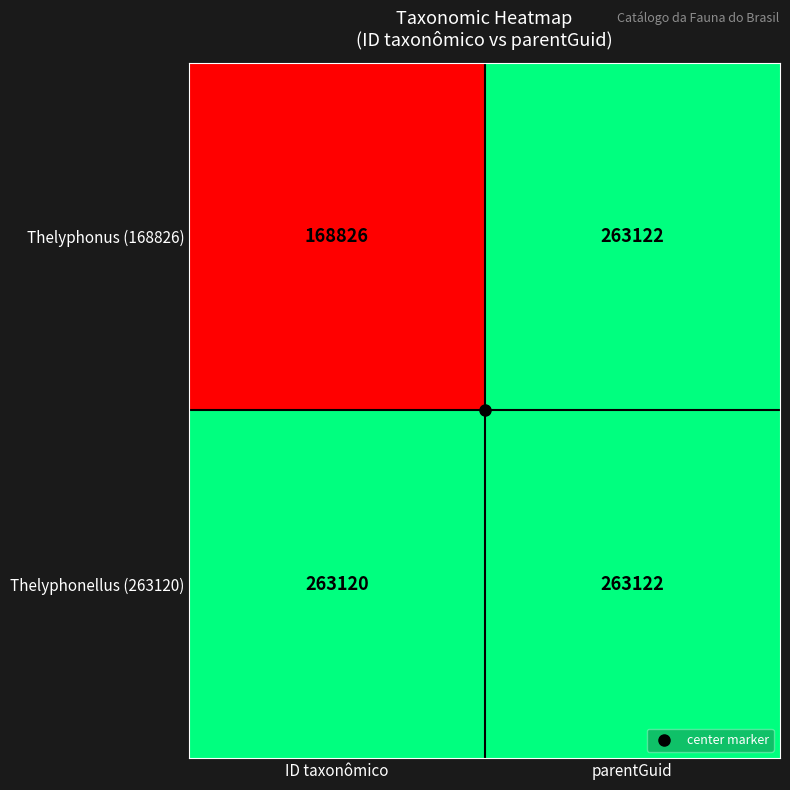

At which category is the sum across all series the highest?

parentGuid